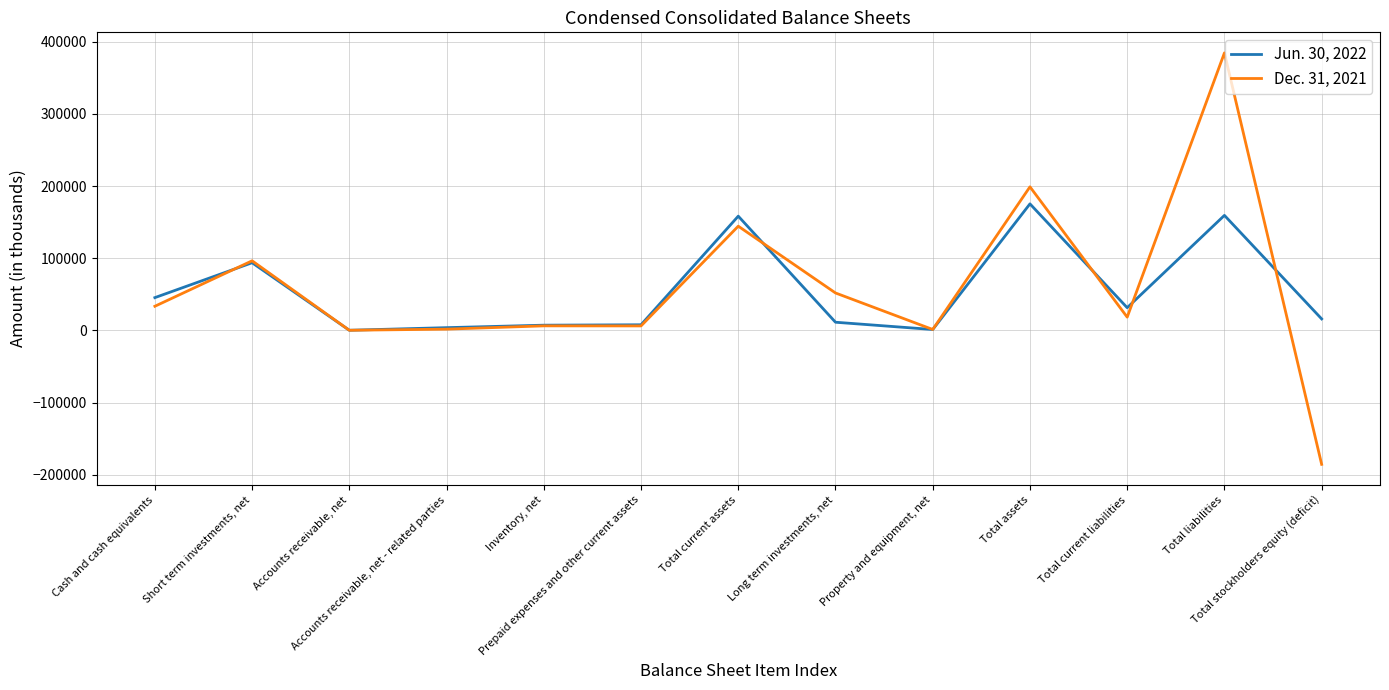

What are all the series names shown in the legend?

Jun. 30, 2022, Dec. 31, 2021